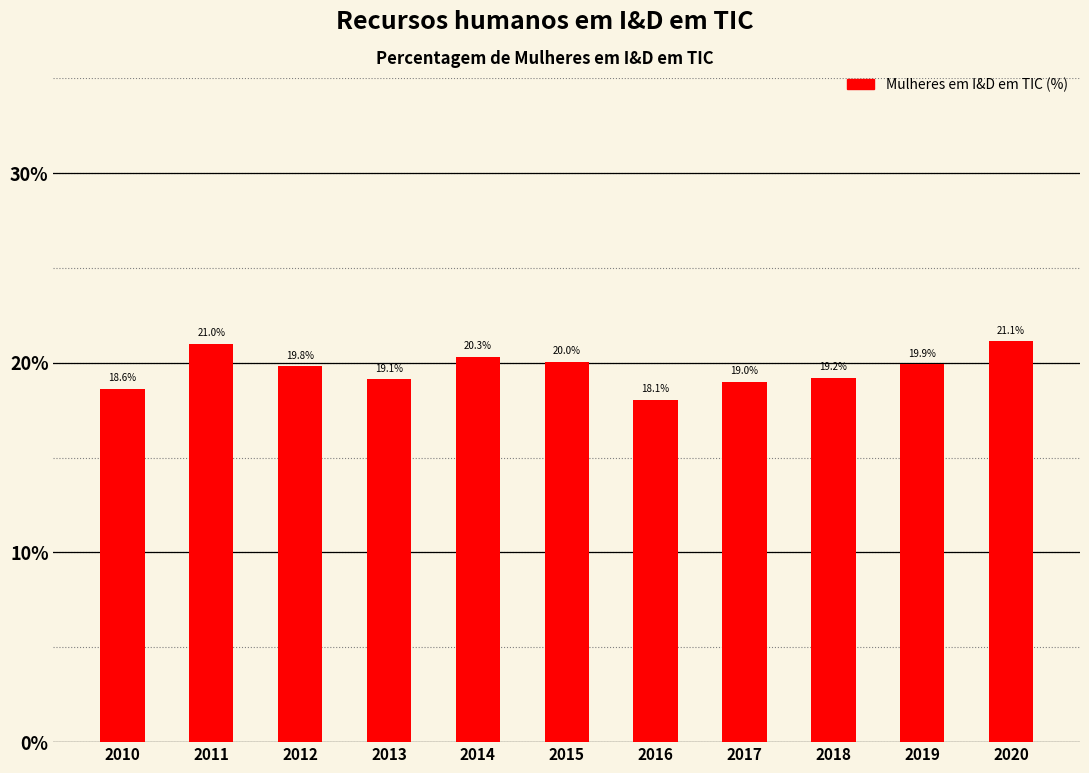

Reading left to right, extract all data points from this chart.

18.6	21.0	19.8	19.1	20.3	20.0	18.1	19.0	19.2	19.9	21.1